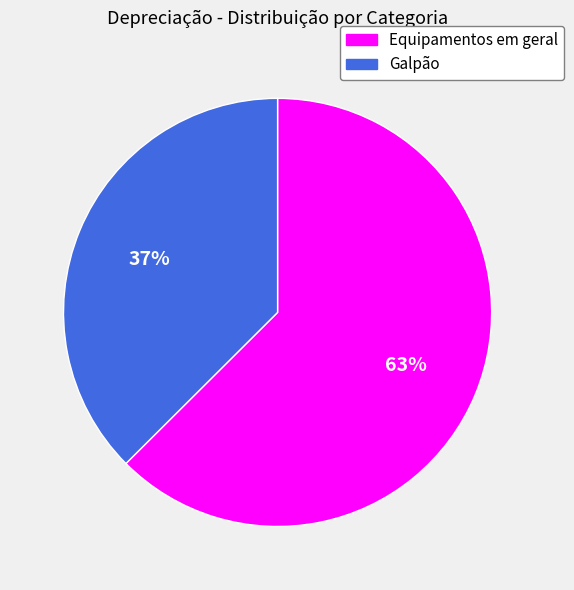

To the nearest percent, what is the combined percentage of Equipamentos em geral and Galpão?

100%